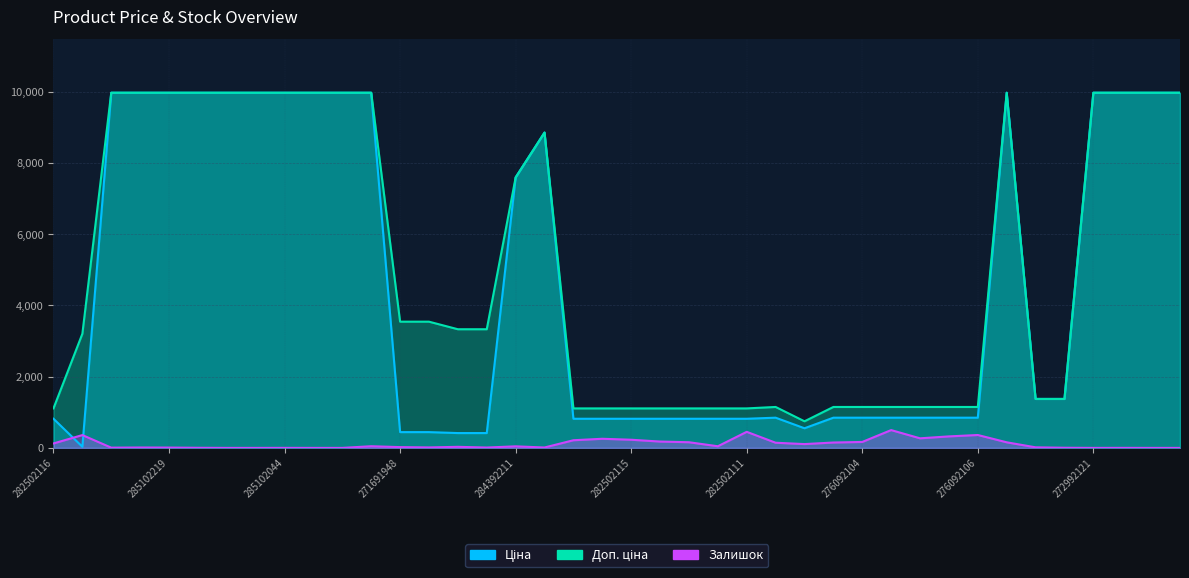

Which series has the largest range (max minus min)?

Ціна